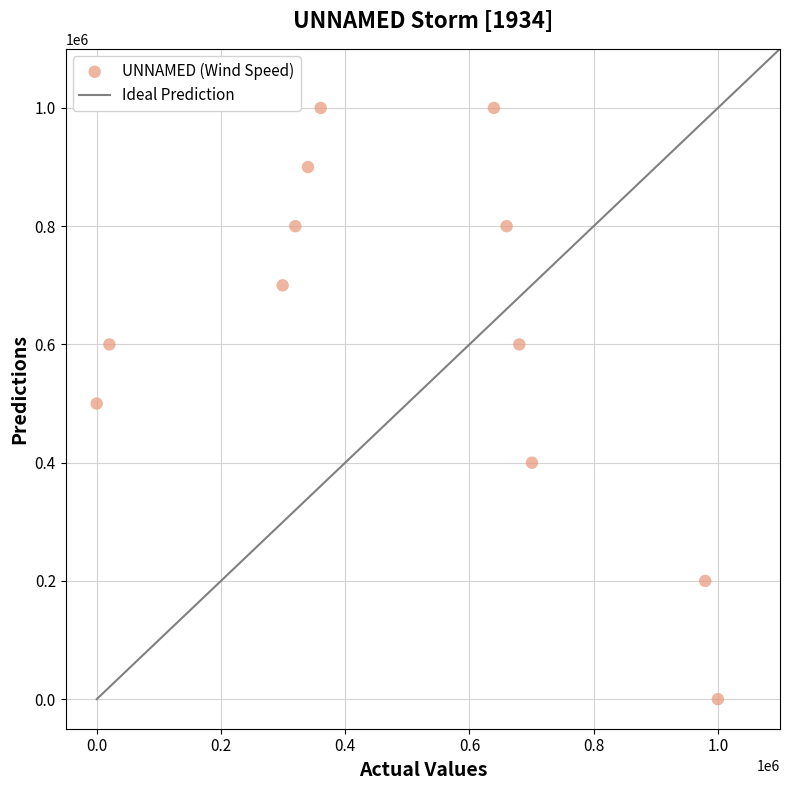

What is the range of Y values (max minus min)?

1000000